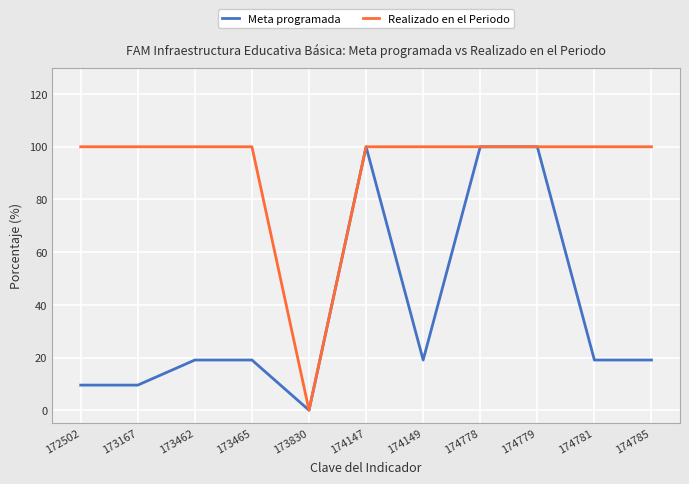

True or false: Meta programada has more than 0 interior local peaks.

True